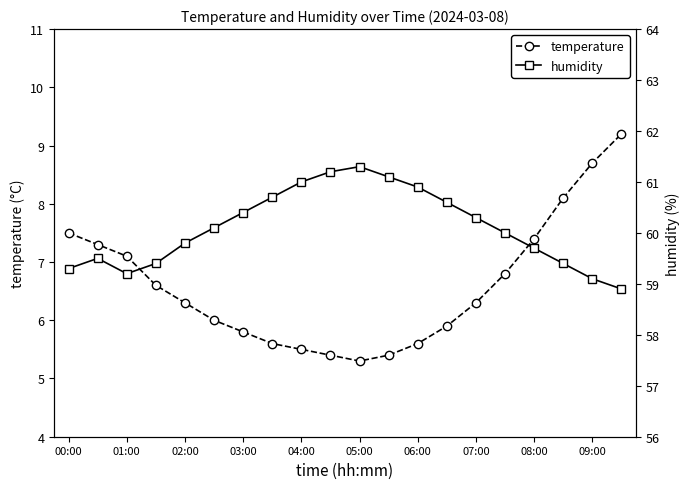

What is the value of the temperature point at the 13th from the left?

5.6